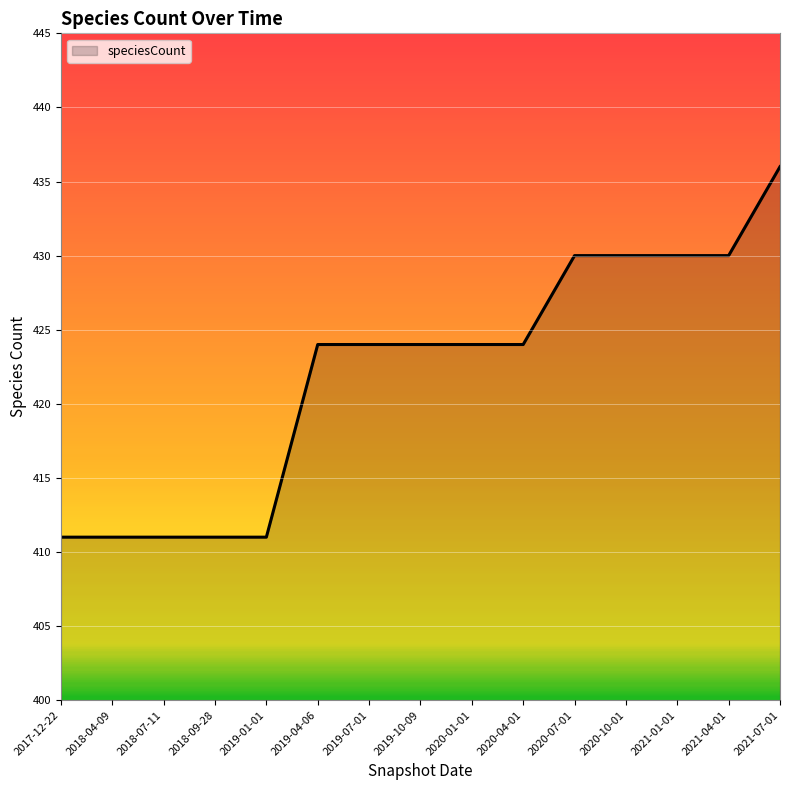

Reading left to right, what are all the values shown in this chart?

411	411	411	411	411	424	424	424	424	424	430	430	430	430	436